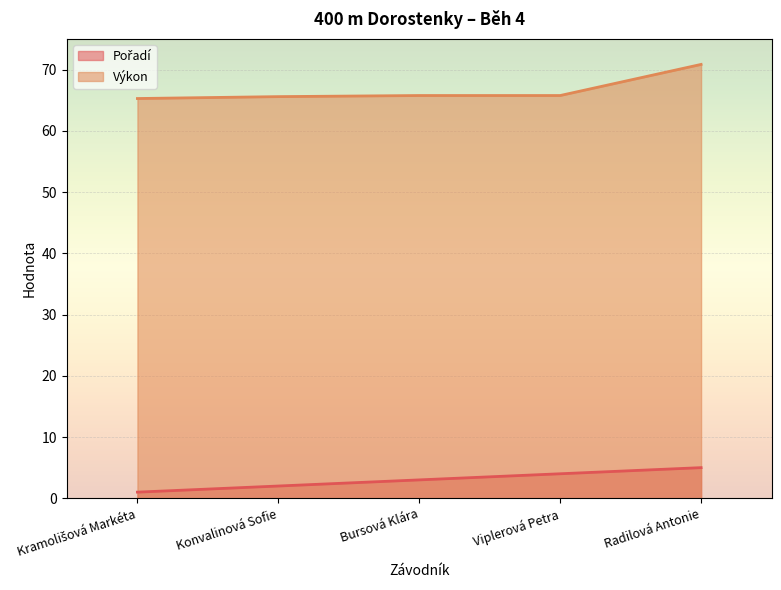

The value of Pořadí at Bursová Klára is 5.2. True or false?

False